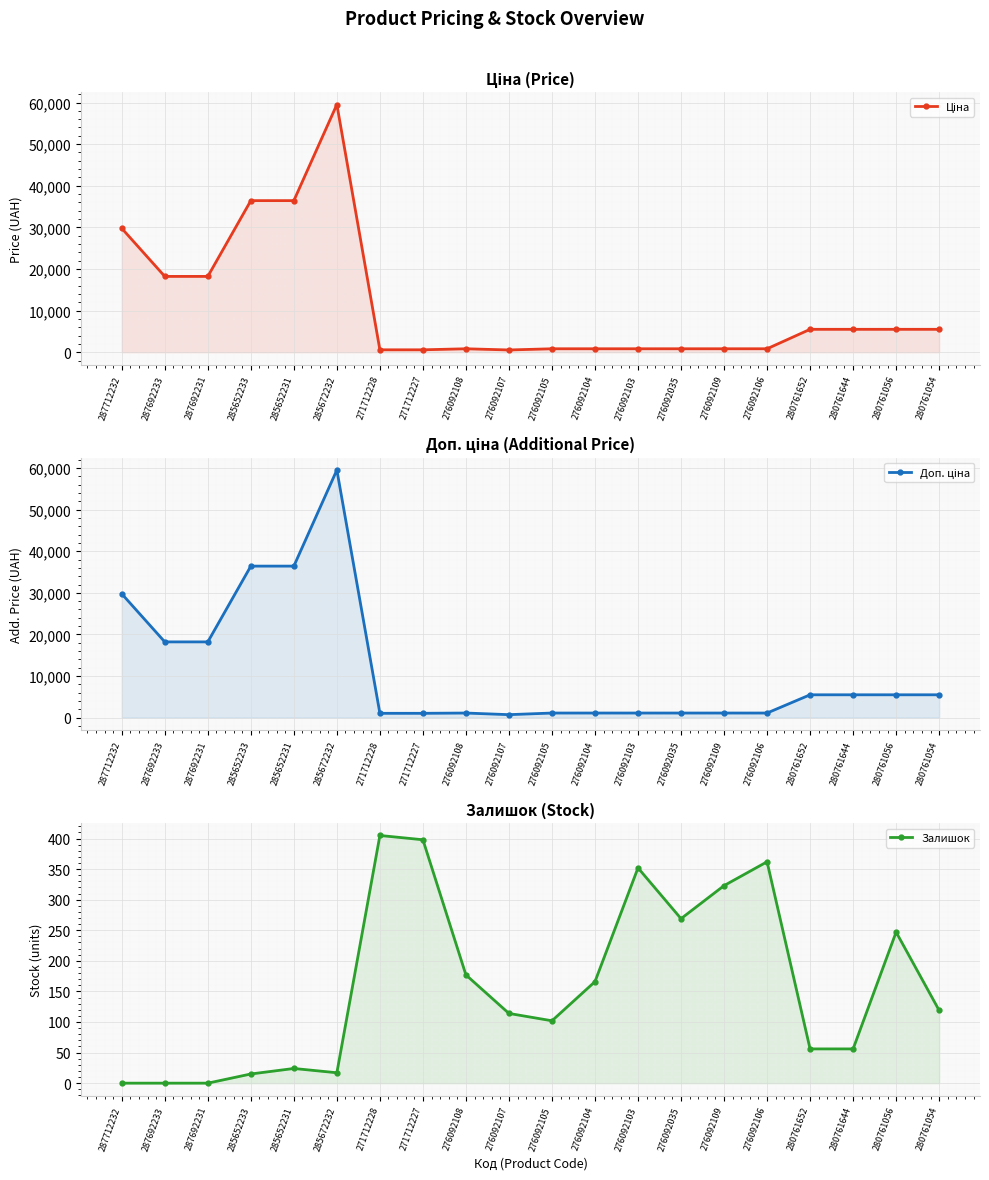

What are all the series names shown in the legend?

Ціна, Доп. ціна, Залишок